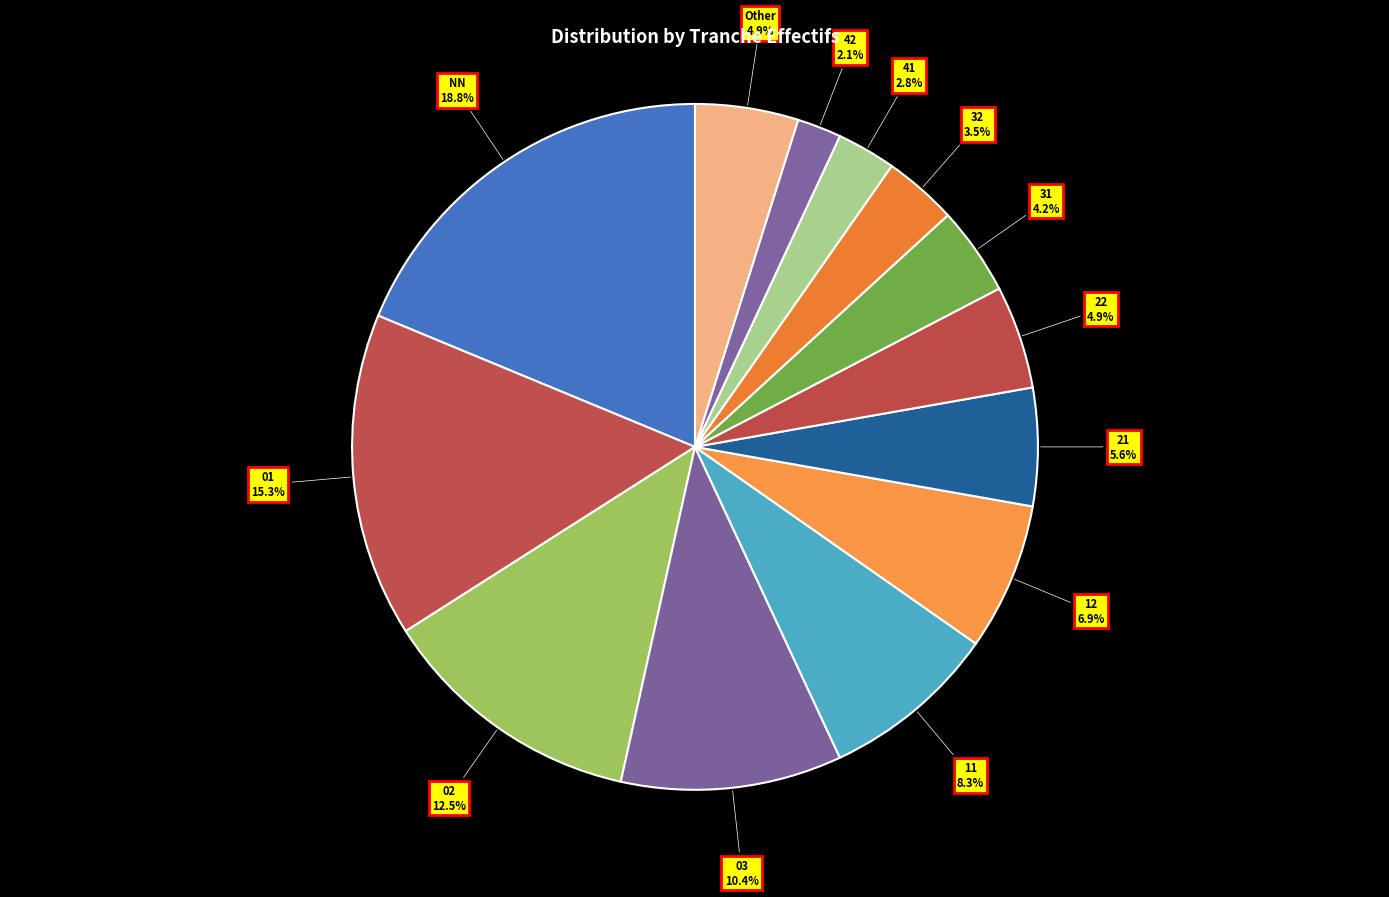

What is the ratio of the value at Other to the value at 01?

0.3